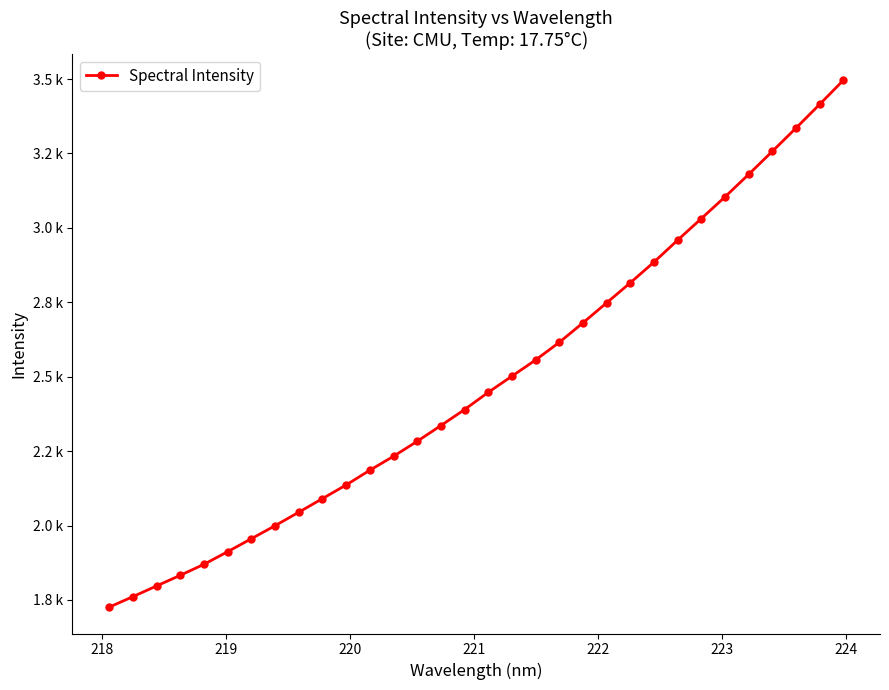

Does the chart have visible grid lines?

No